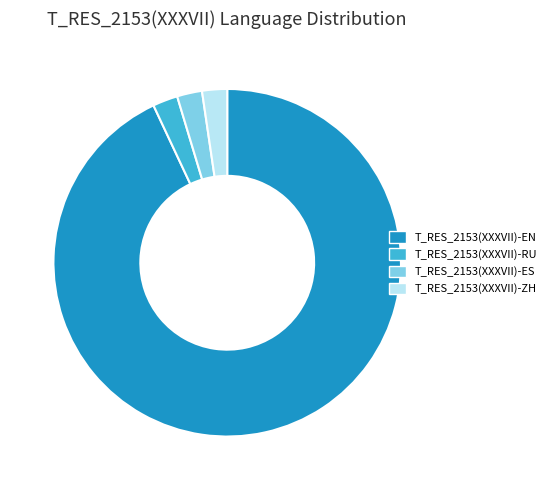

Does any single category account for the majority?

Yes